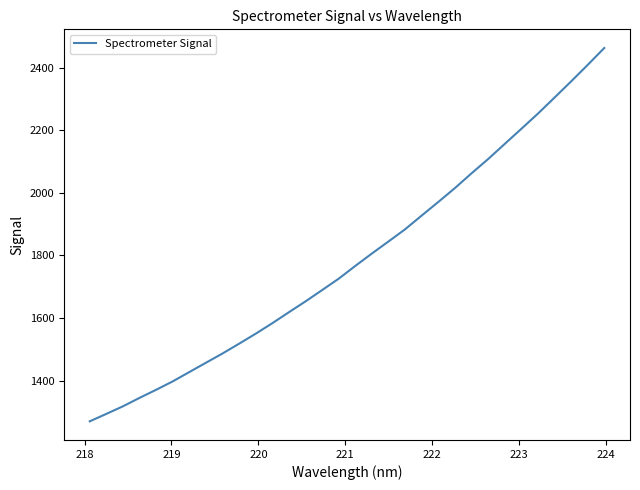

What is the difference between the maximum and minimum values?

1193.3